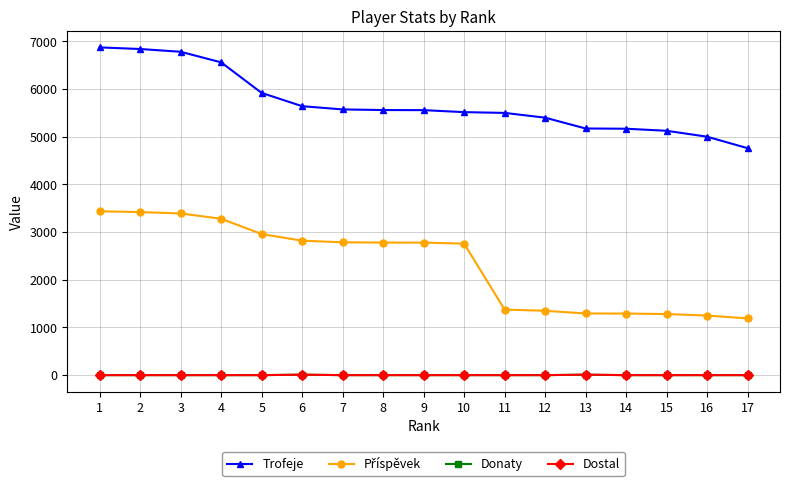

What is the sum of all Donaty values?

20